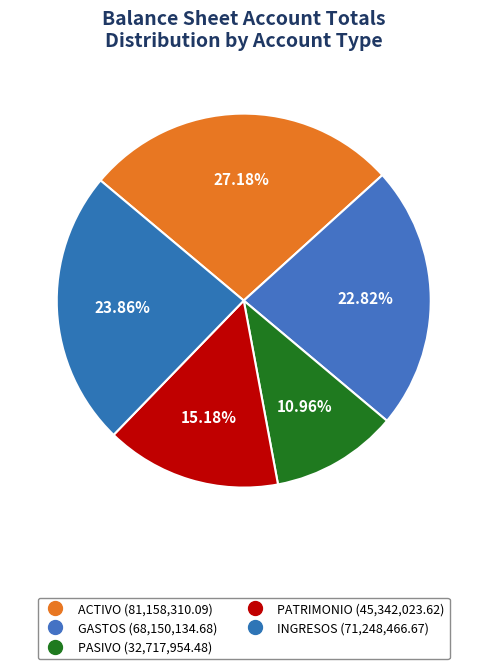

Which category has the smallest portion of the pie?

PASIVO